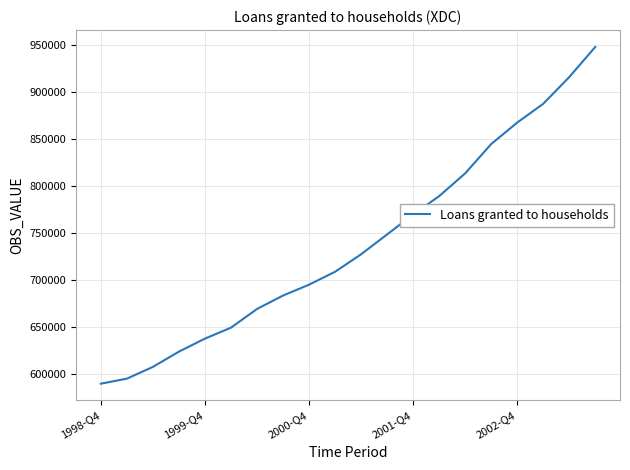

What is the difference between the maximum and minimum values?

358796